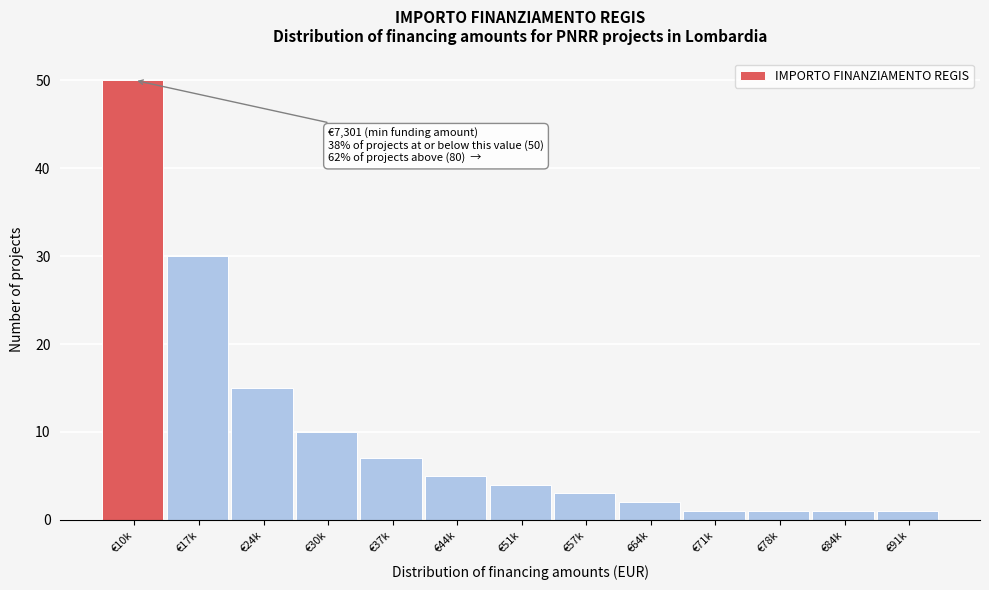

Reading right to left, what are all the values shown in this chart?

1	1	1	1	2	3	4	5	7	10	15	30	50